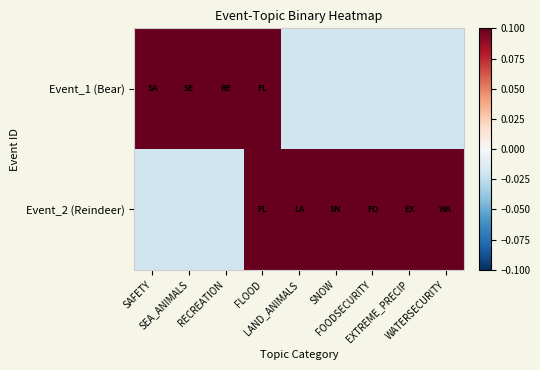

Which series has the largest total across all categories?

Event_2 (Reindeer)